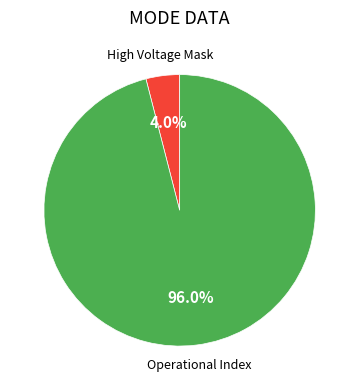

Is there any slice that represents more than half of the pie?

Yes